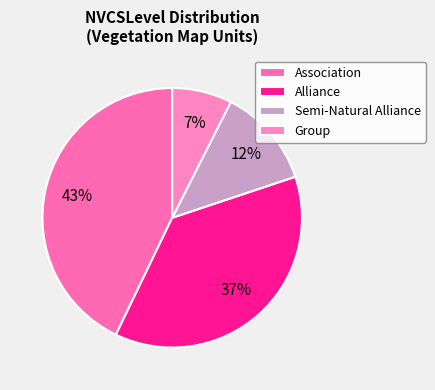

Rank the categories by value from lowest to highest.

Group, Semi-Natural Alliance, Alliance, Association